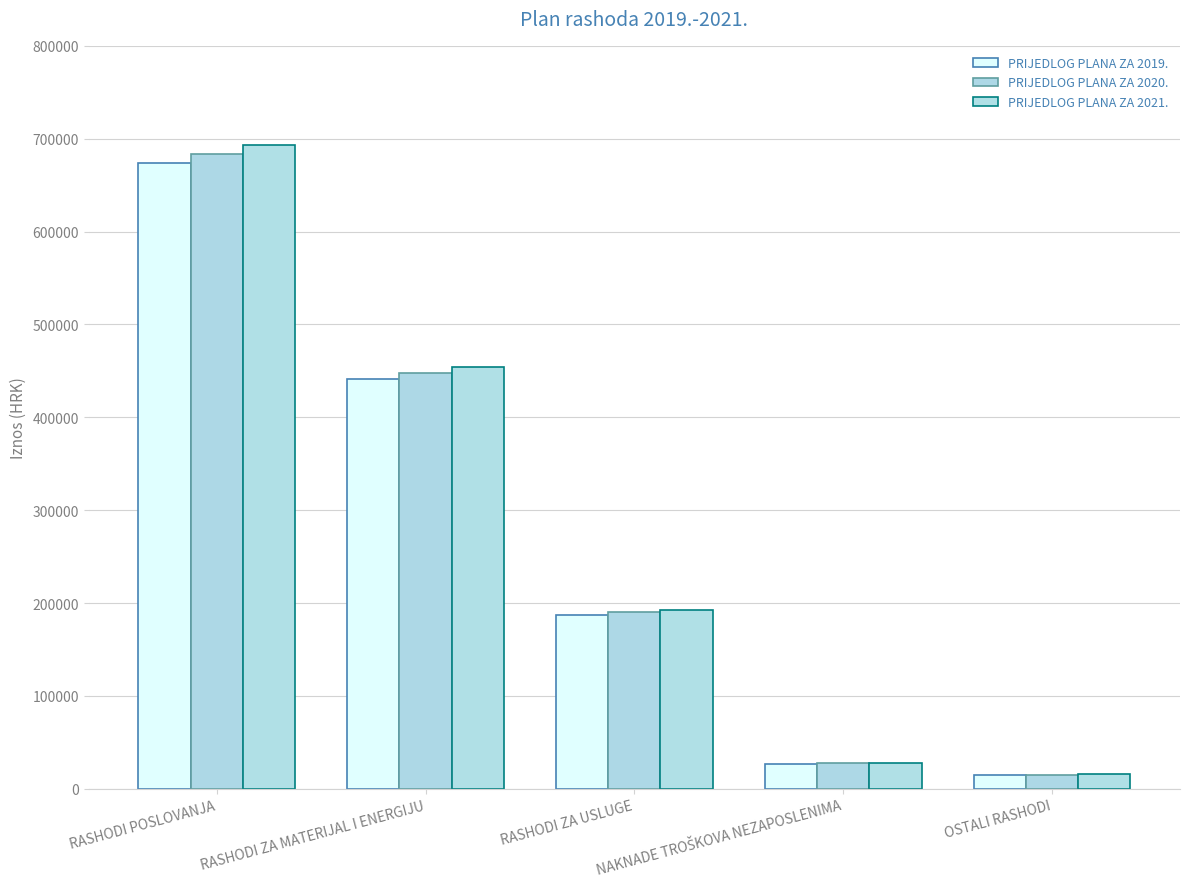

What is the smallest value displayed?

15000.0